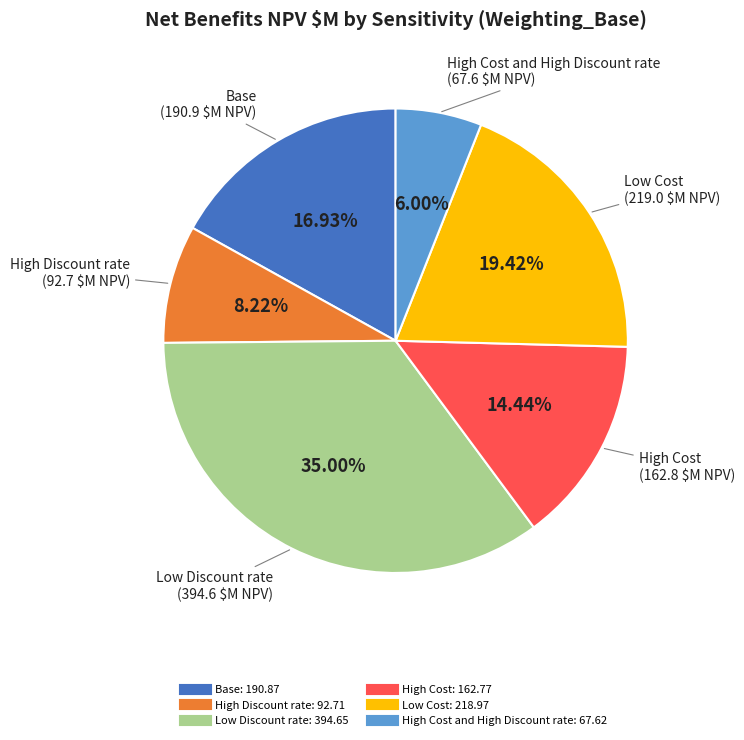

Is there any slice that represents more than half of the pie?

No